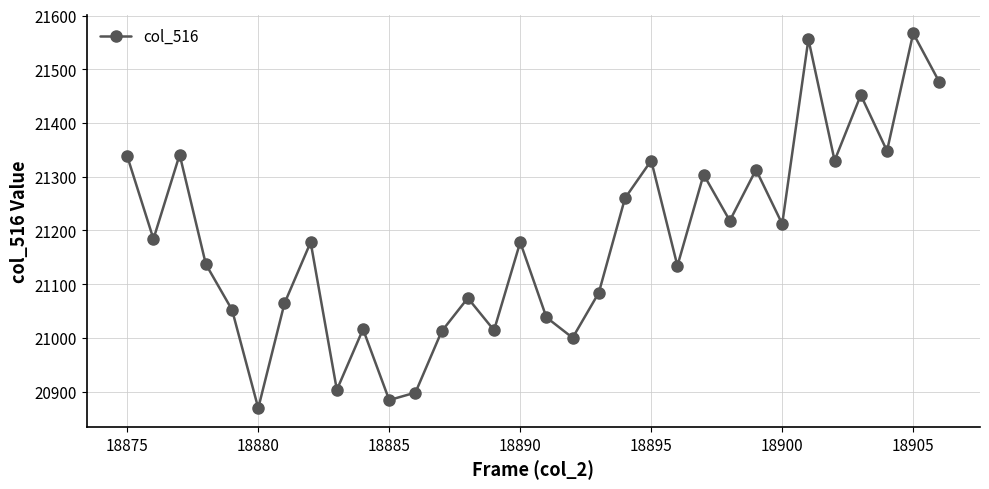

What is the minimum value shown in the chart?

20869